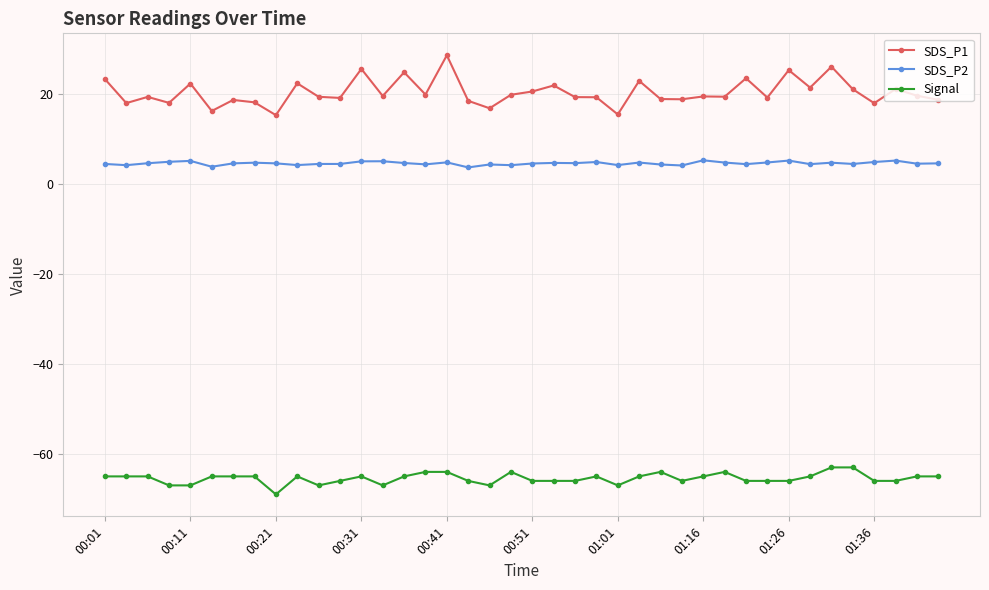

Which series has the largest range (max minus min)?

SDS_P1